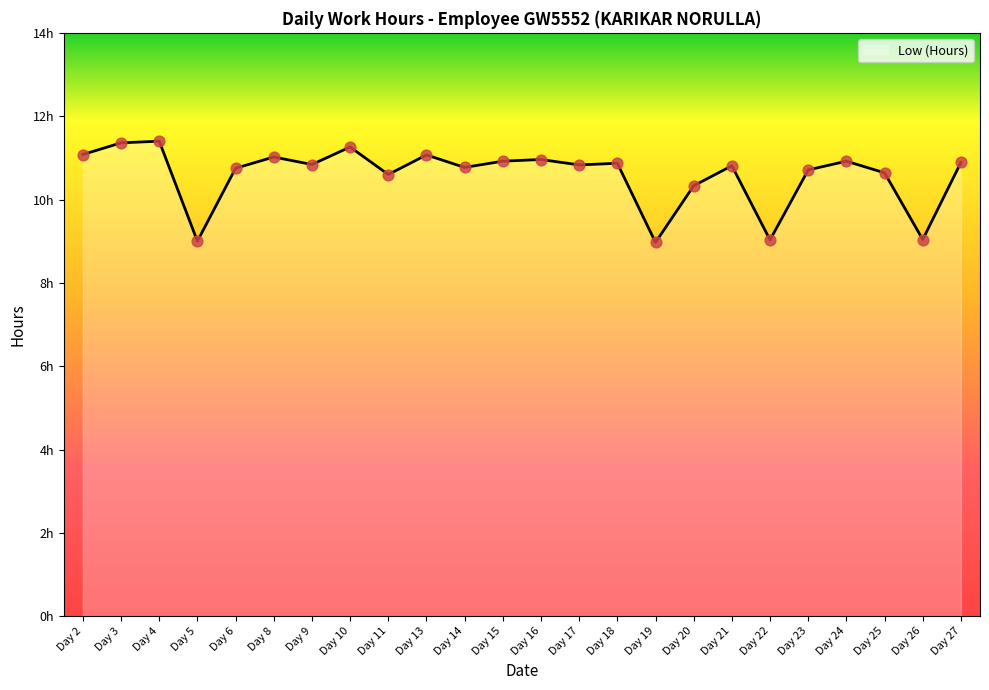

Approximately how many times larger is the value at Day 3 compared to Day 15?

1.0